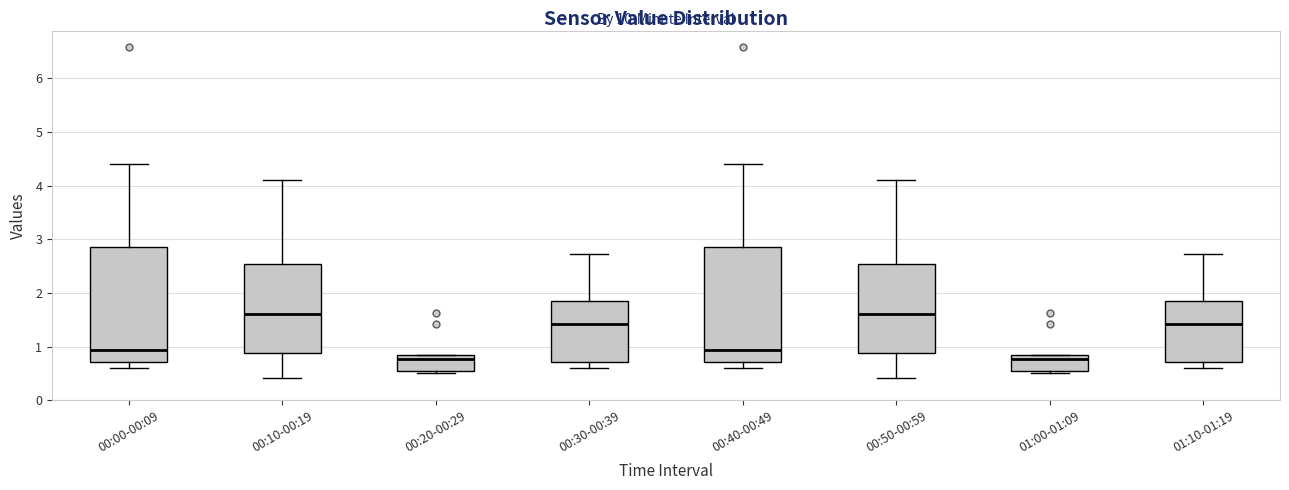

Where is the upper edge of the box for 00:20-00:29 on the y-axis? The values are not printed on the chart, so give them approximately, as read against the axis.

0.8